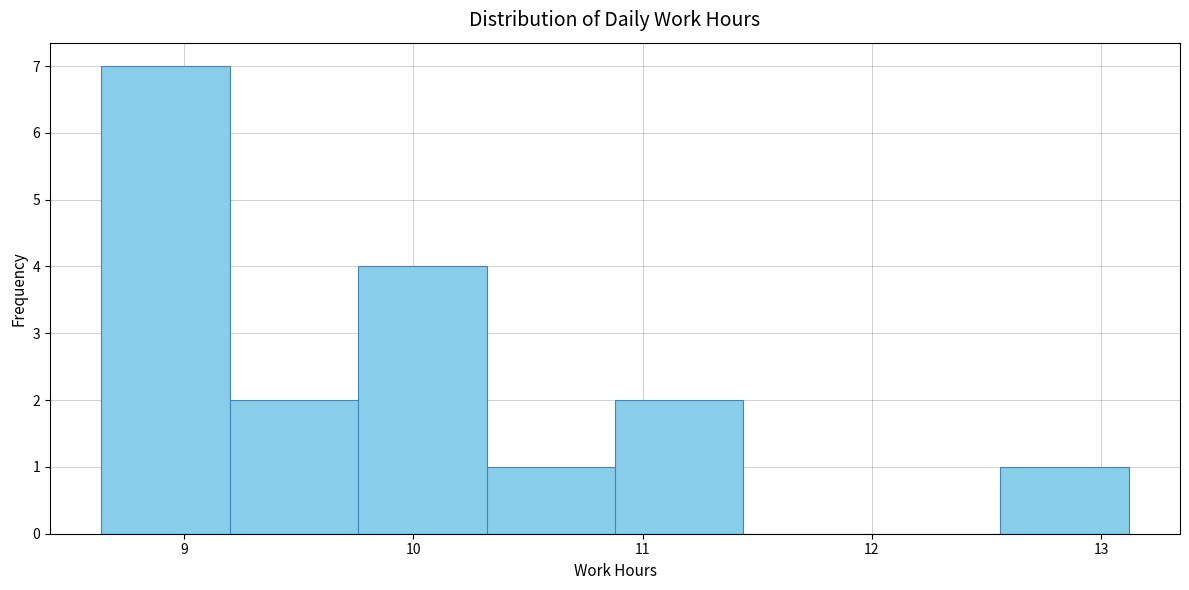

Which range on the x-axis has the tallest bar?

8.64 to 9.20